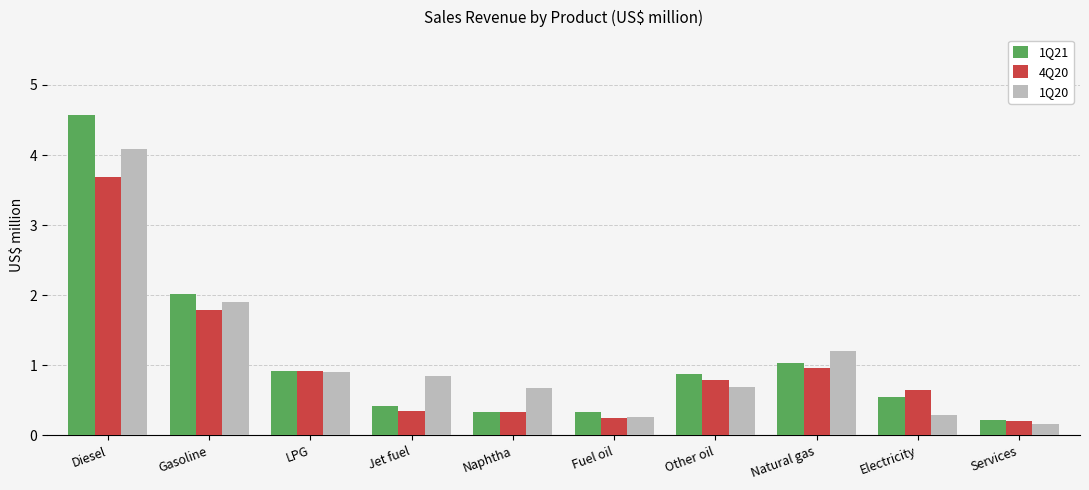

At which category does the chart reach its peak across all series?

Diesel